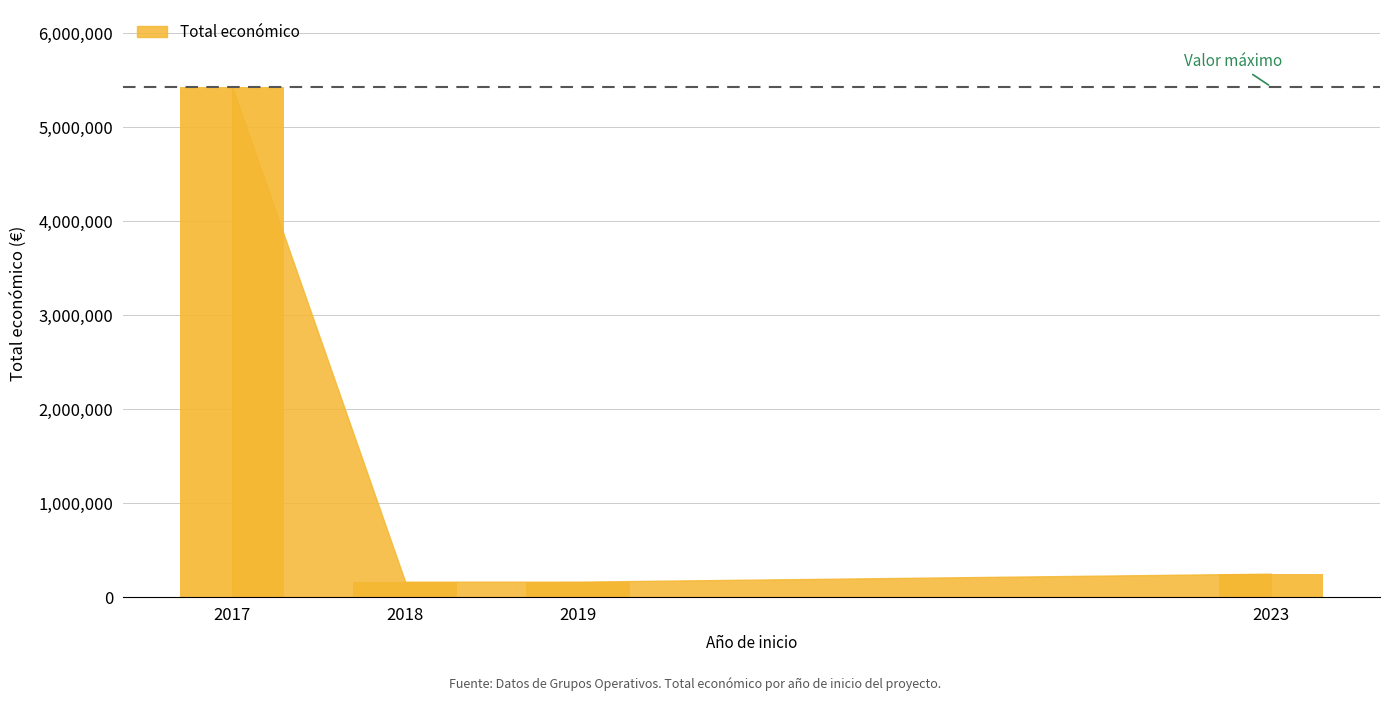

What is the sum of all values?

6013152